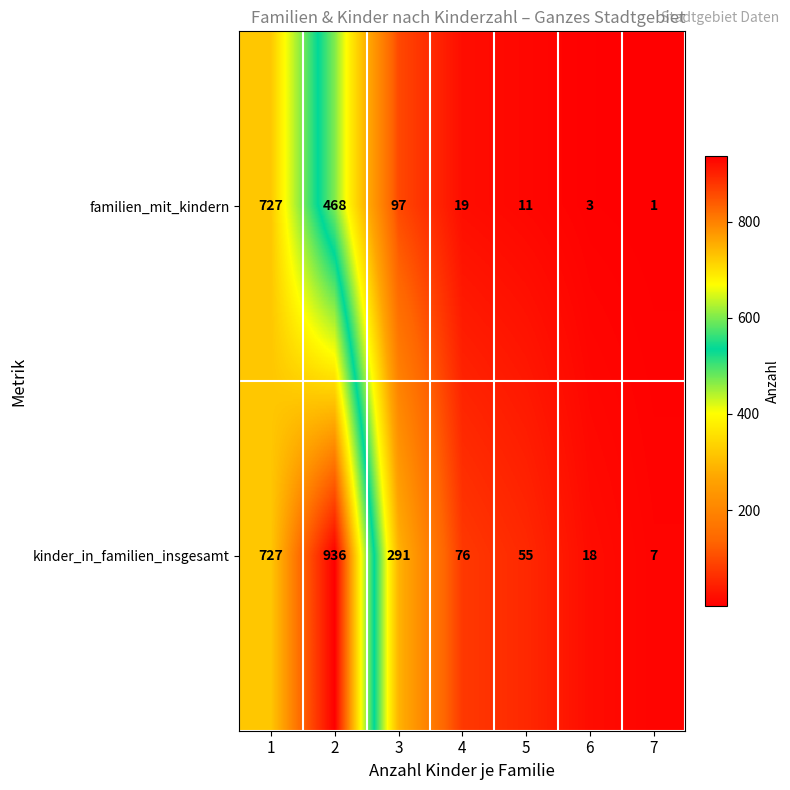

What is the greatest value displayed?

936